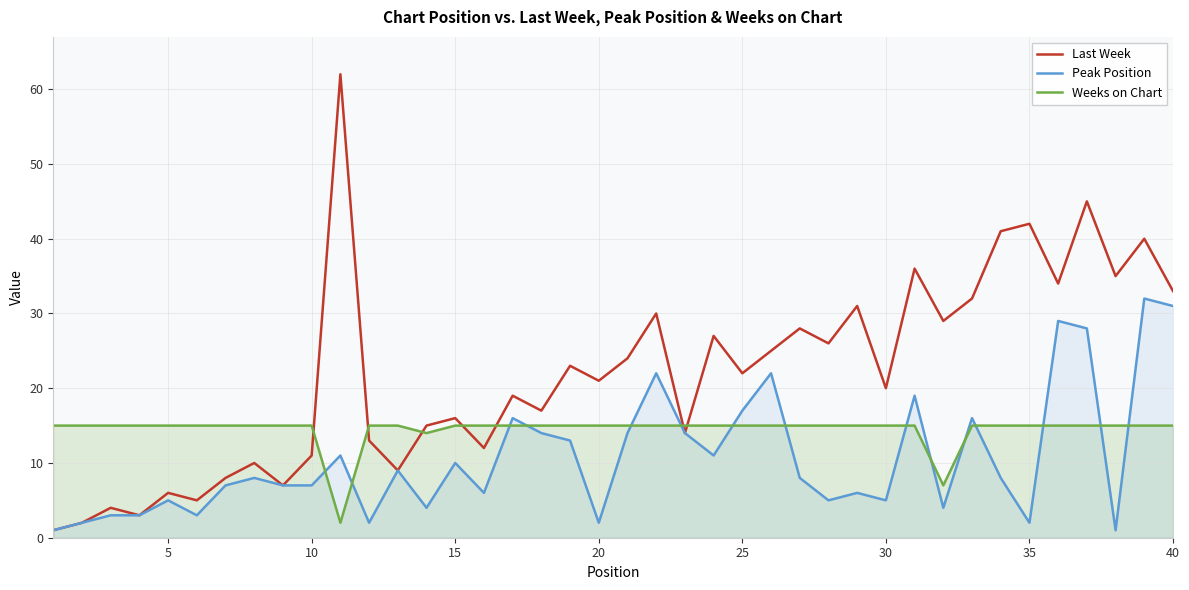

True or false: Last Week and Peak Position intersect in this chart.

False